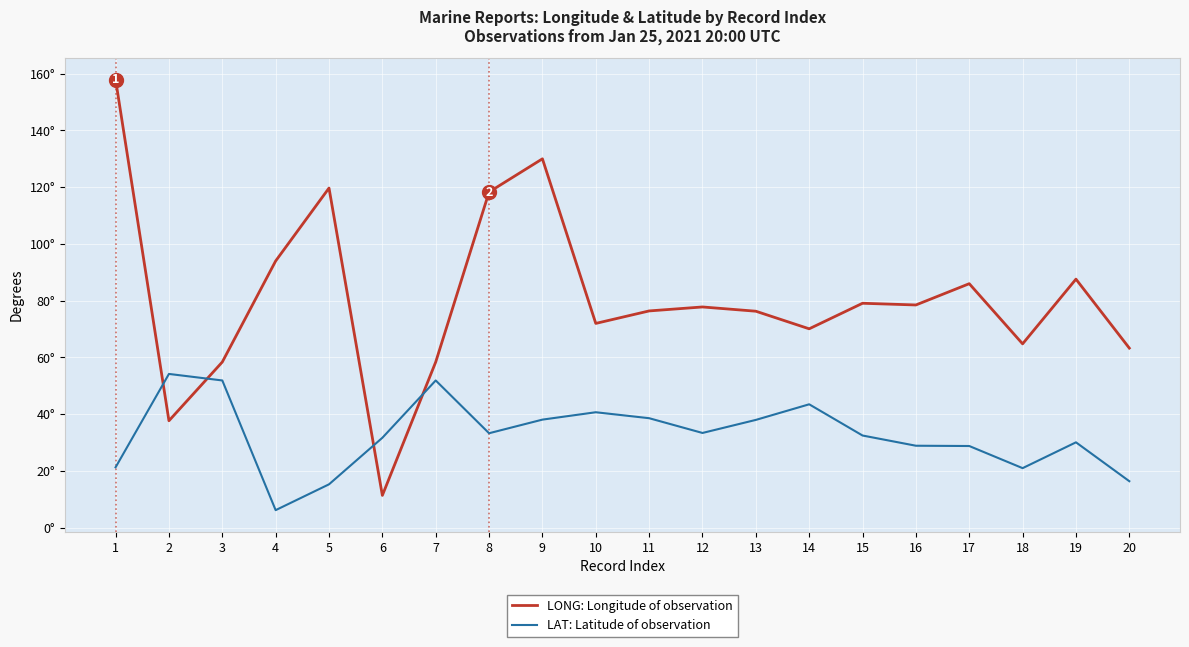

Does the chart display data point markers on the line(s)?

No